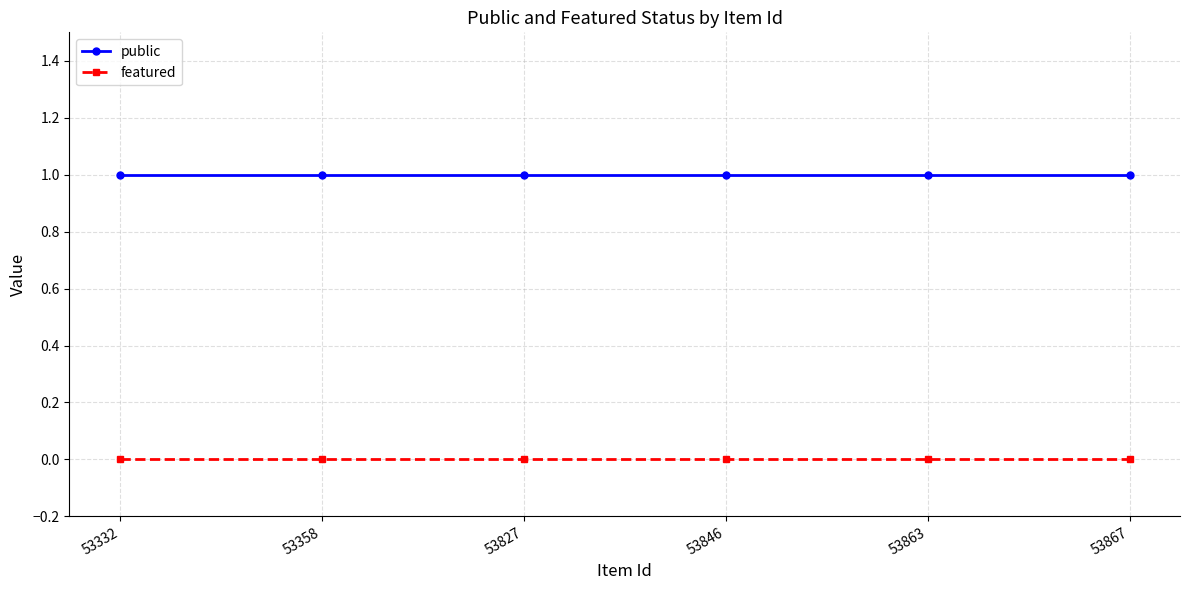

Does the chart display data point markers on the line(s)?

Yes